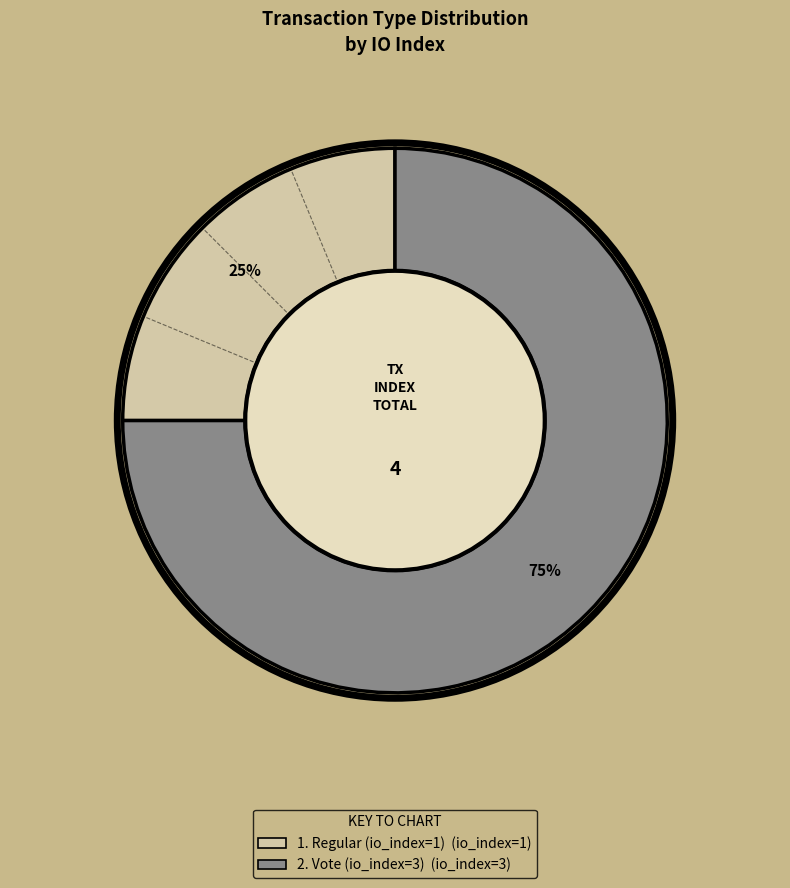

Does any single category account for the majority?

Yes